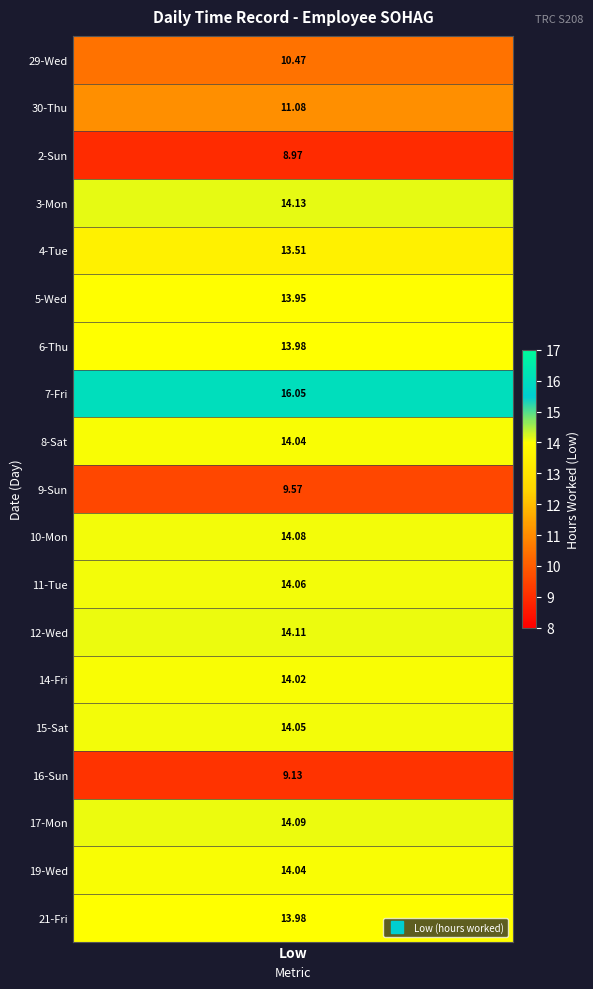

The value of 16_Sun at 4 is -5.1. True or false?

False